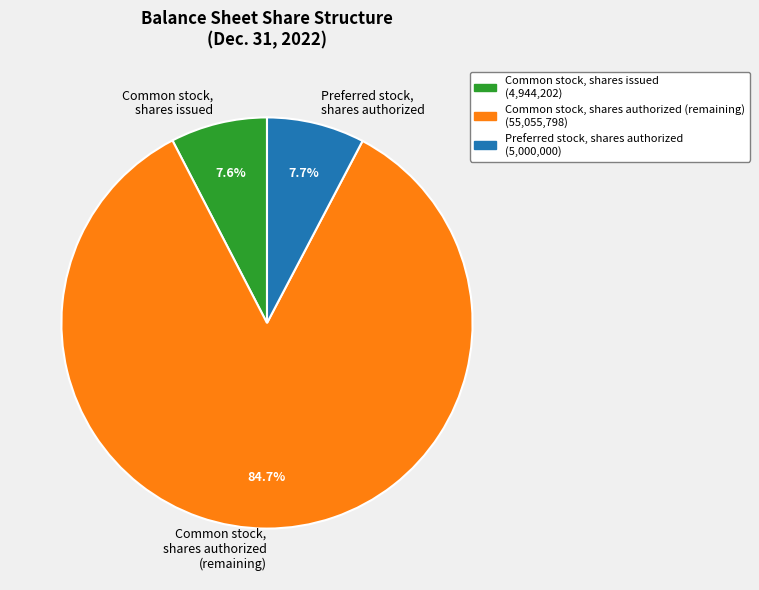

How many segments does this pie chart have?

3